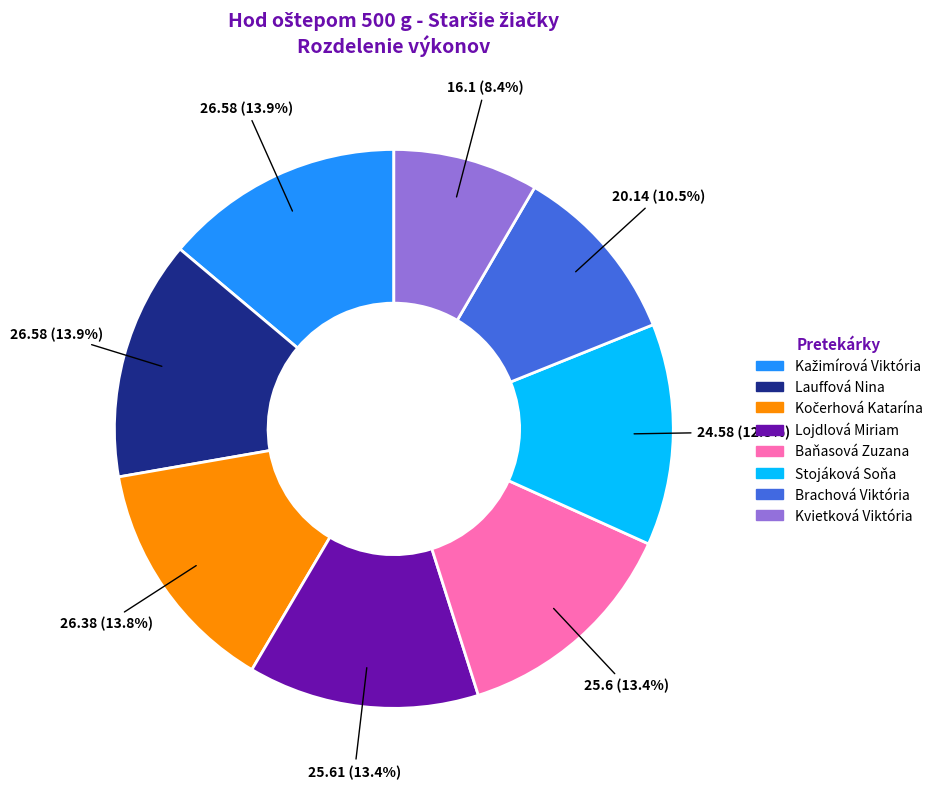

Between Kvietková Viktória and Stojáková Soňa, which is larger?

Stojáková Soňa